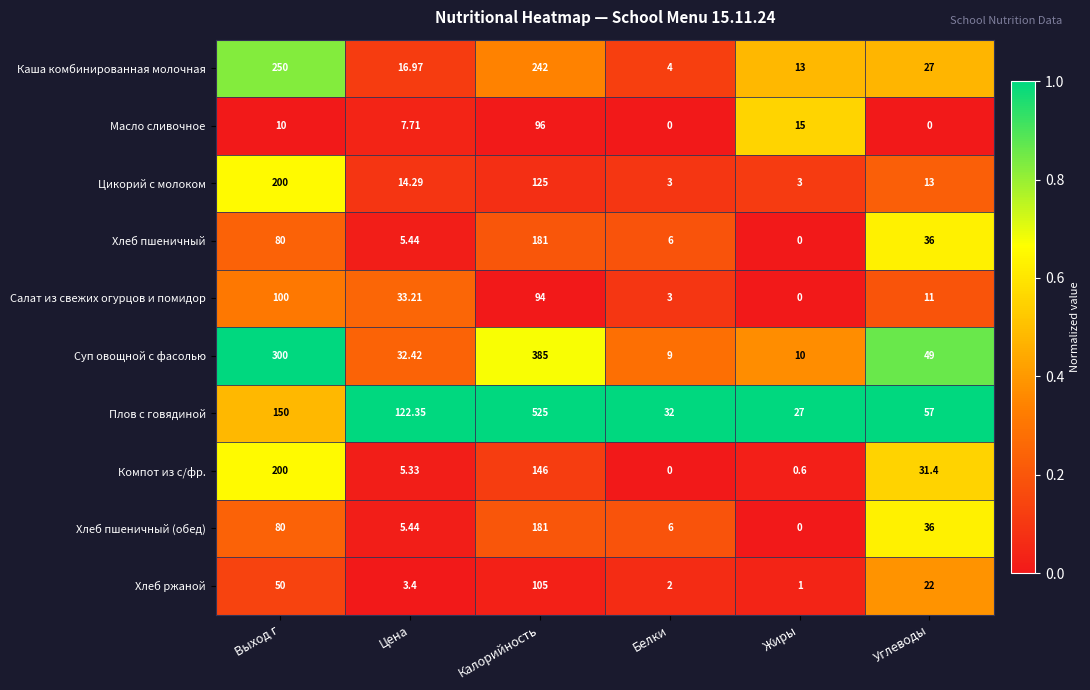

Which category has the highest value in the Каша комбинированная молочная series?

Выход г